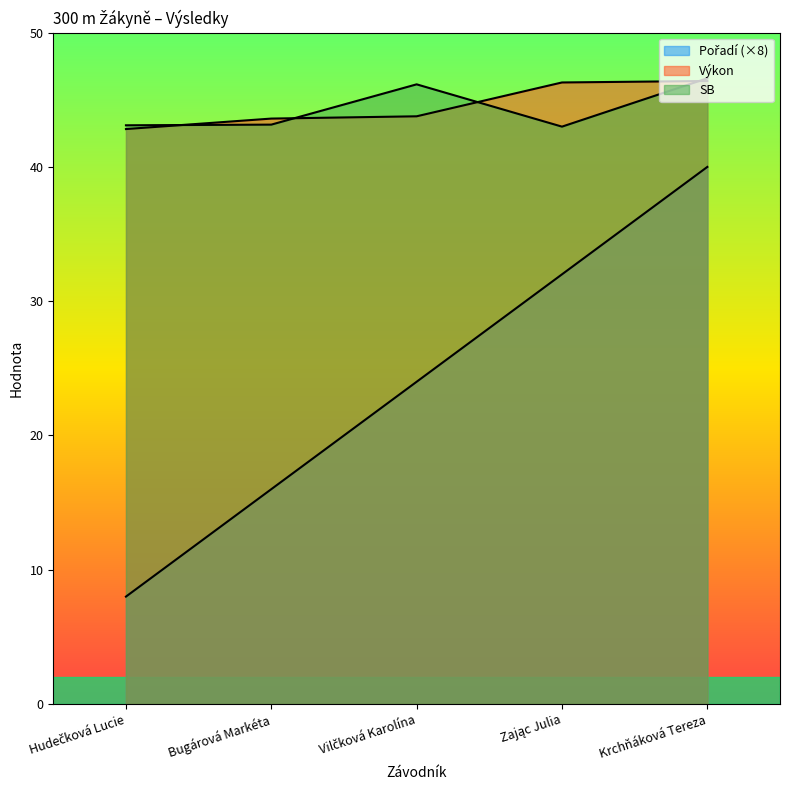

At which label does Výkon reach its peak?

Krchňáková Tereza